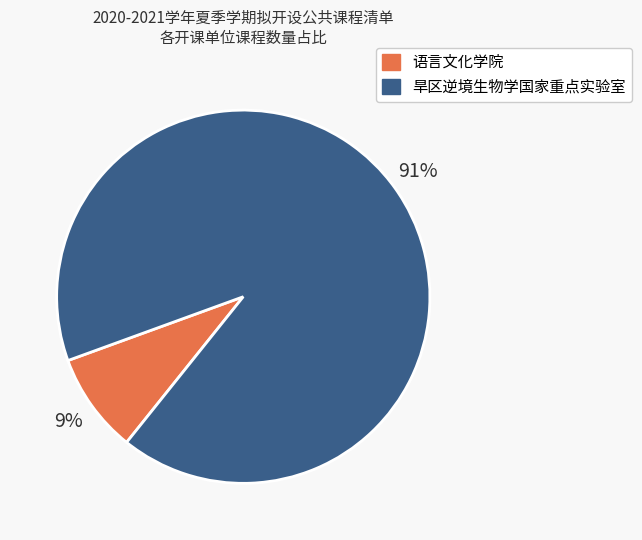

How many slices are in this pie chart?

2